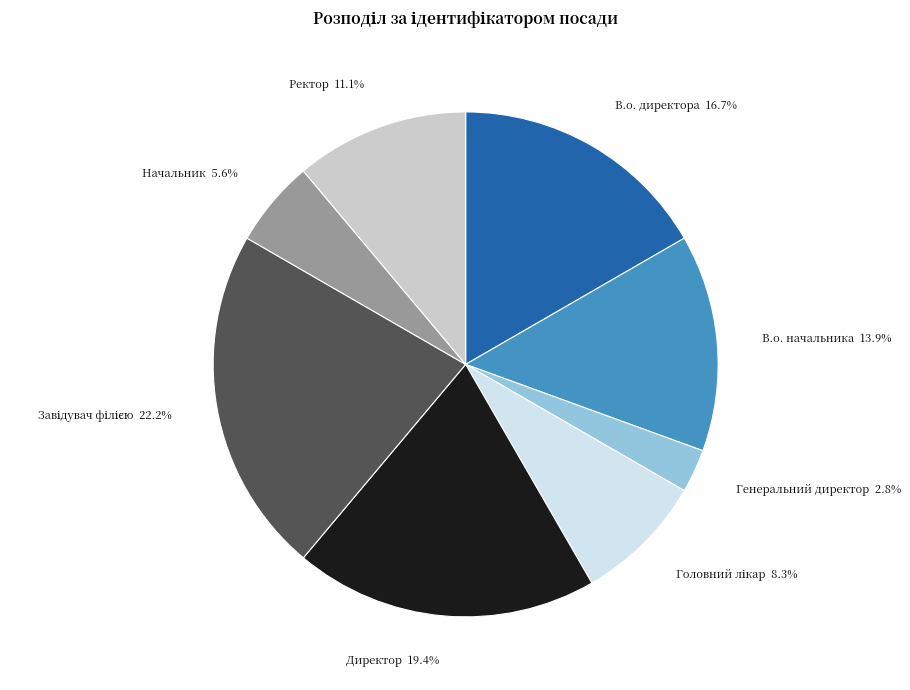

Is it true that Начальник is 6% of the pie?

True